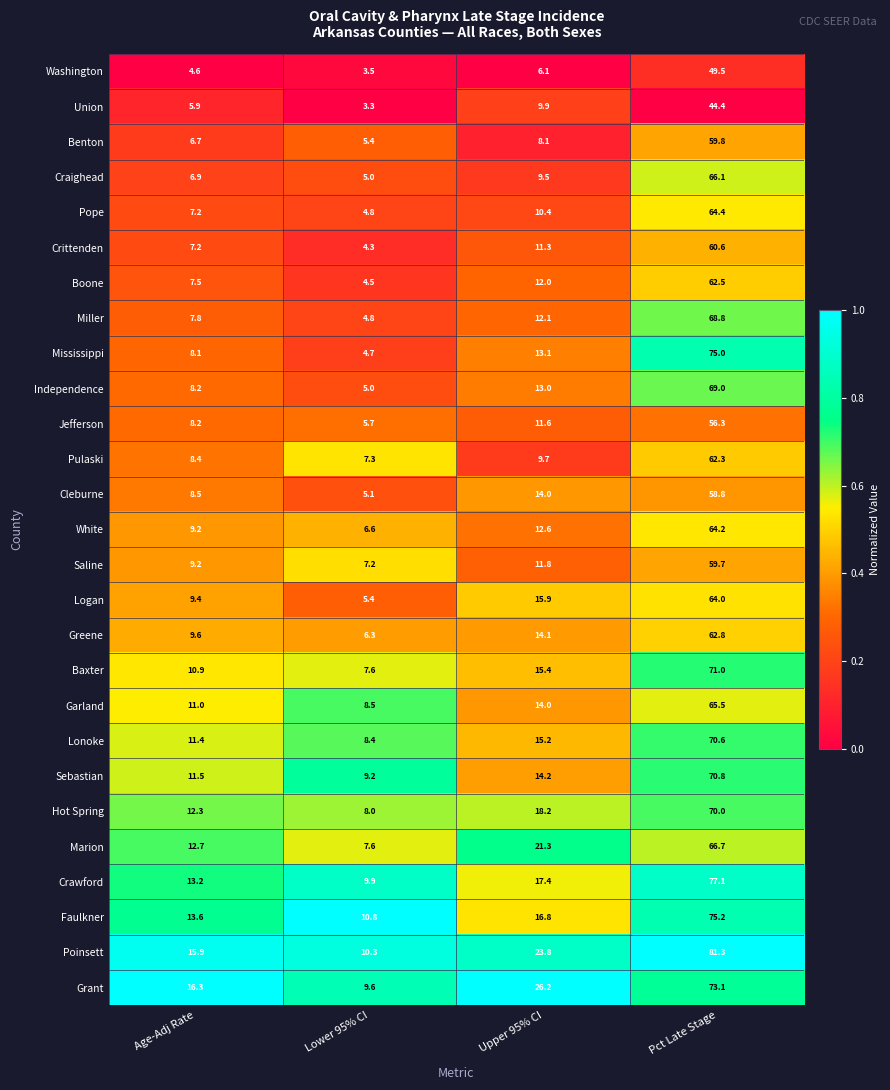

Which series has the largest total across all categories?

Poinsett